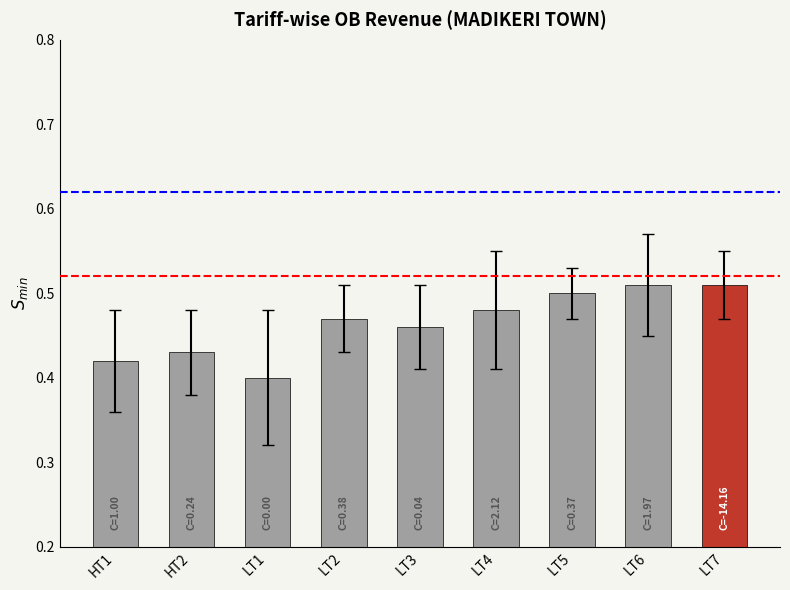

What is the sum of all values?

4.2